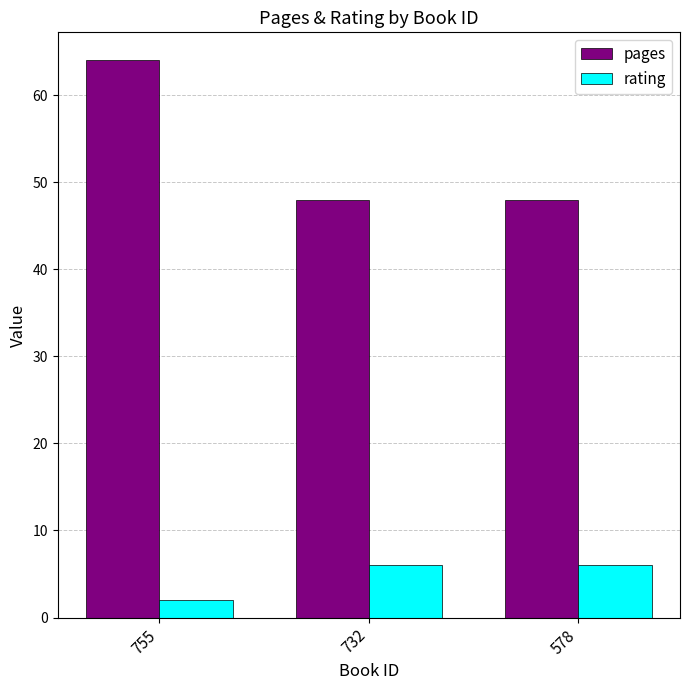

How many bars are there in total?

6